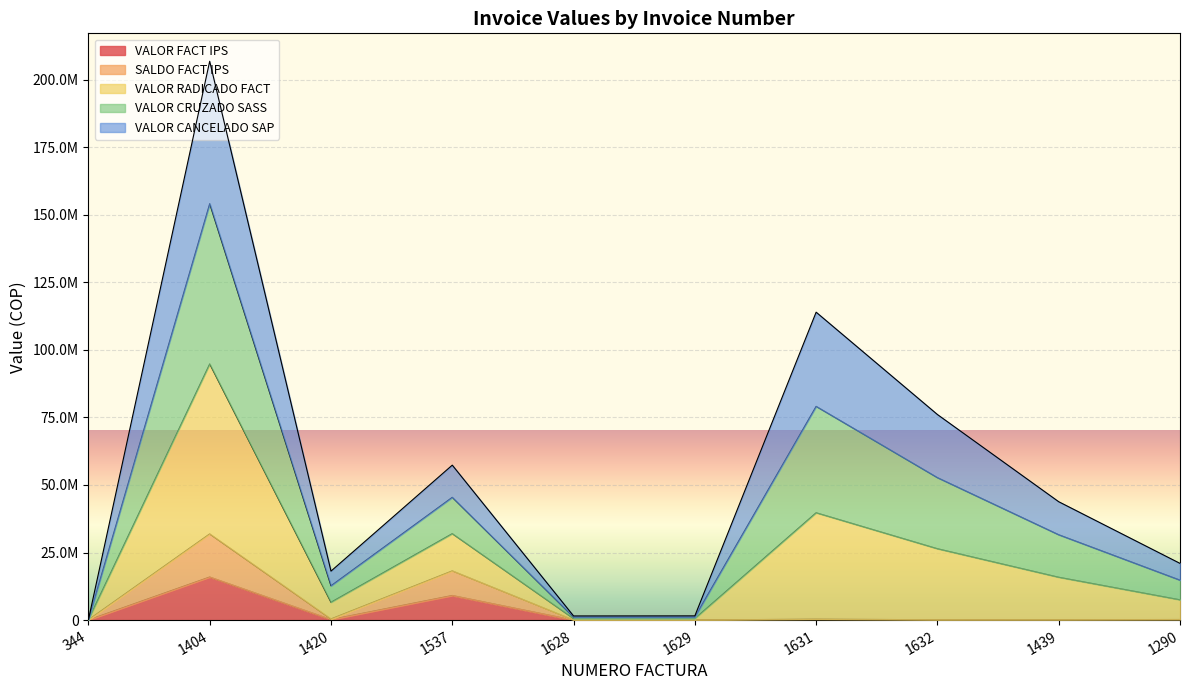

True or false: SALDO FACT IPS and VALOR RADICADO FACT cross at least once.

False